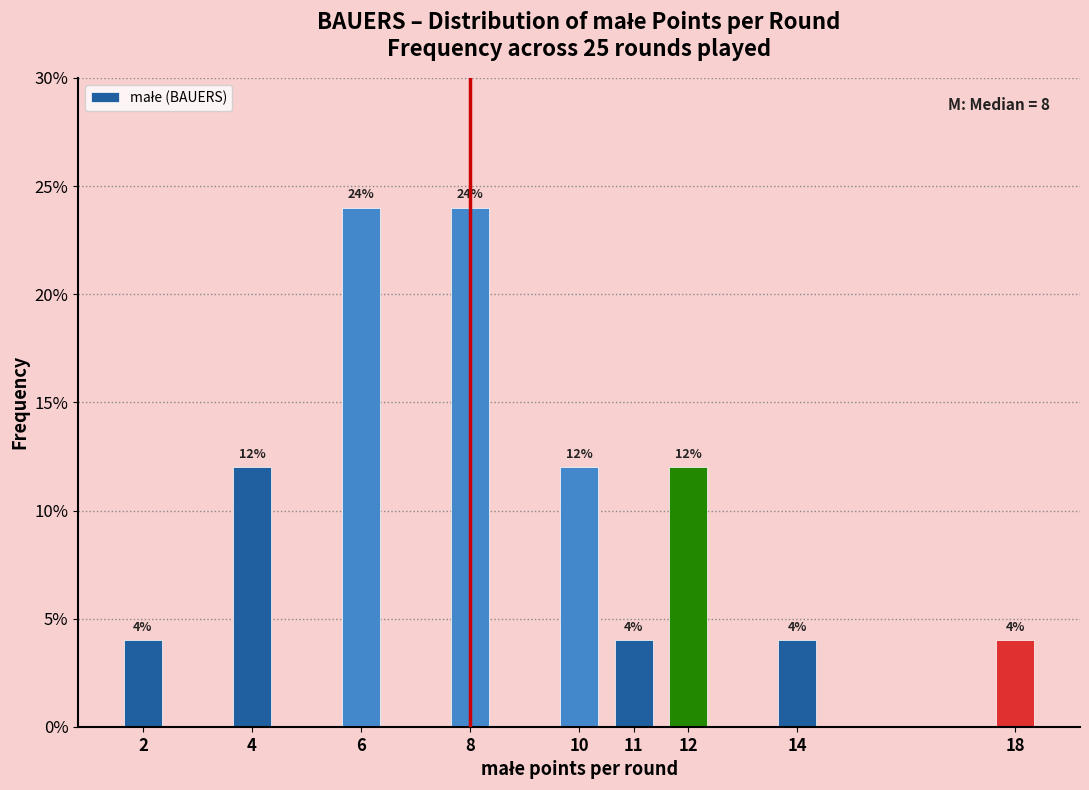

Are the bars horizontal?

No